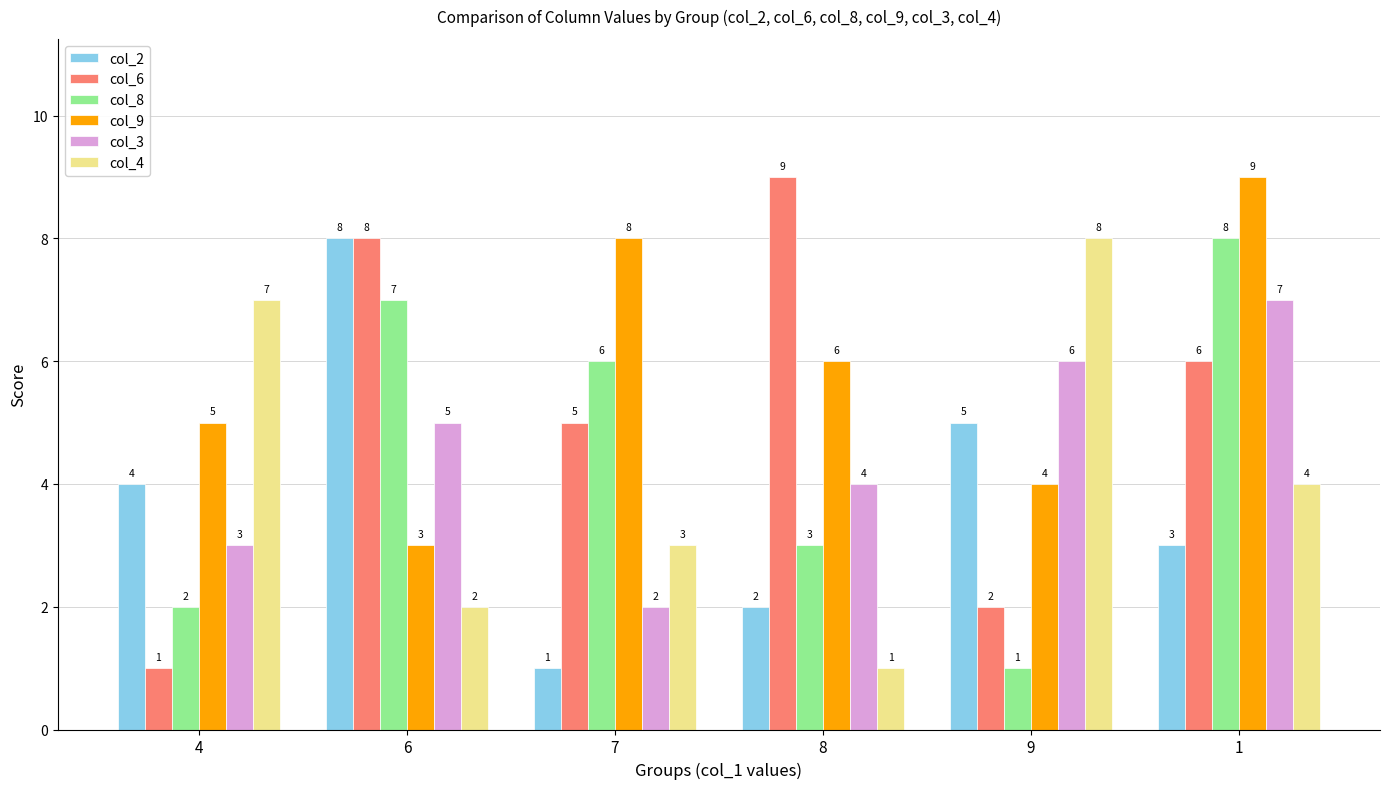

What is the greatest value displayed?

9